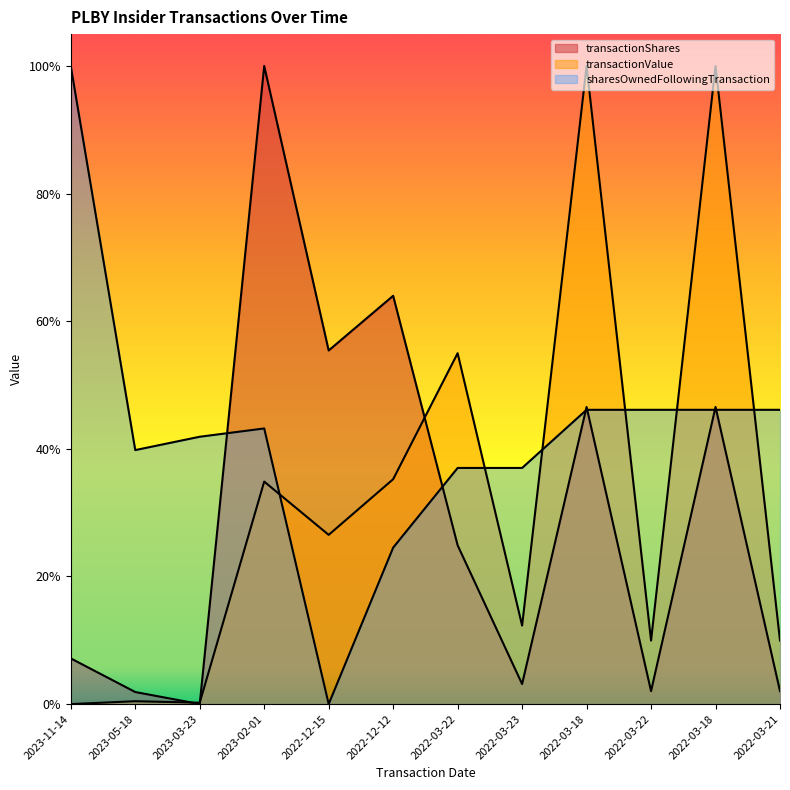

What are all the series names shown in the legend?

transactionShares, transactionValue, sharesOwnedFollowingTransaction